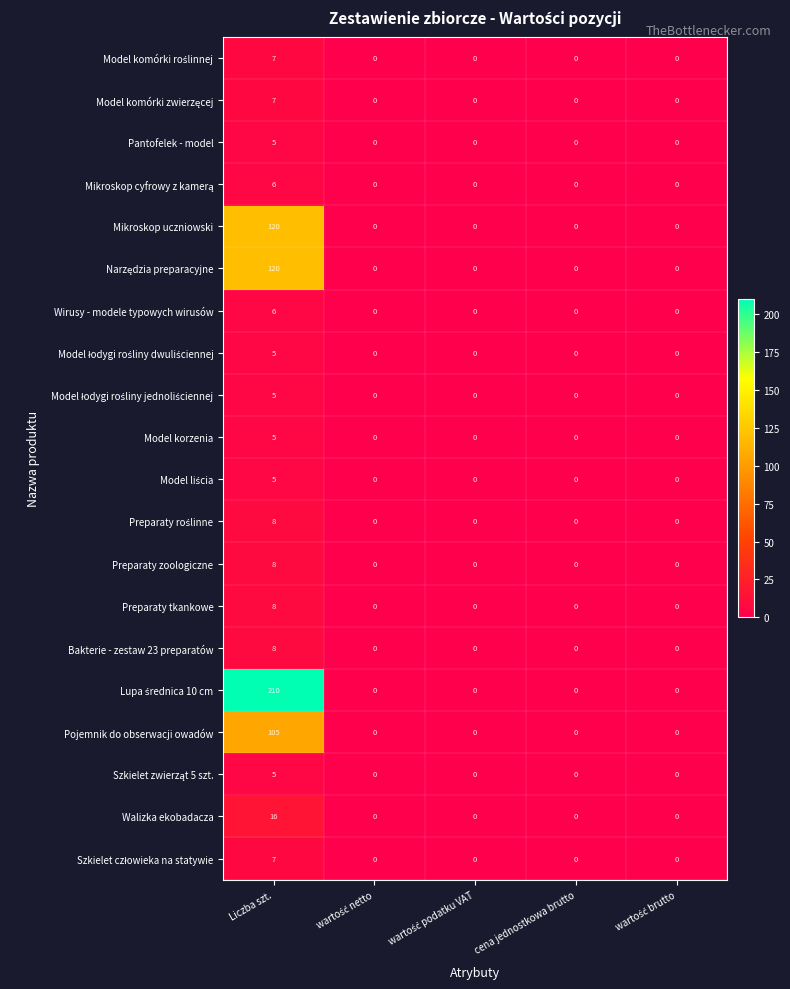

What is the difference between the maximum and minimum values in the Preparaty tkankowe series?

8